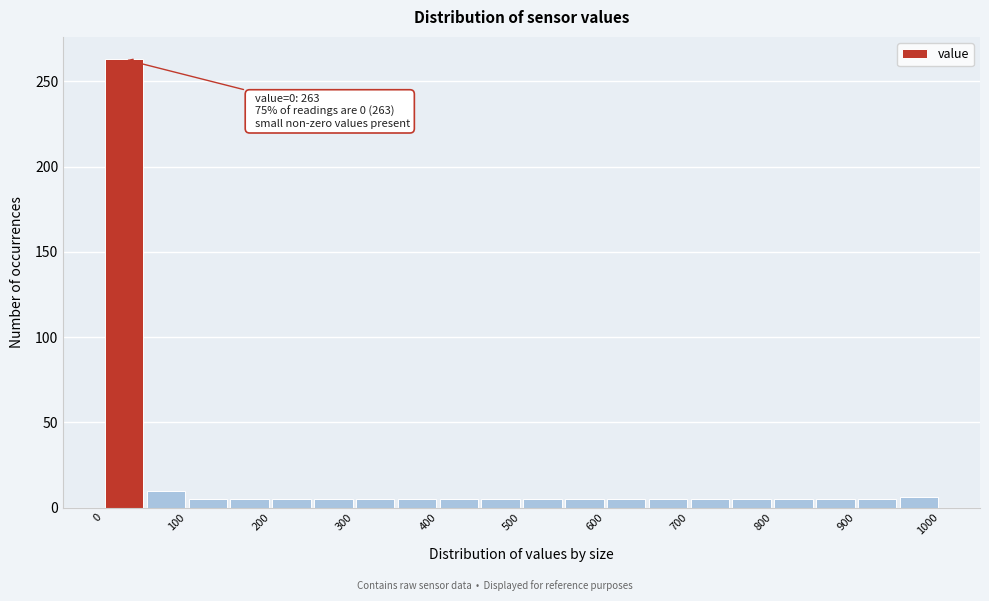

Which range on the x-axis has the tallest bar?

0 to 50